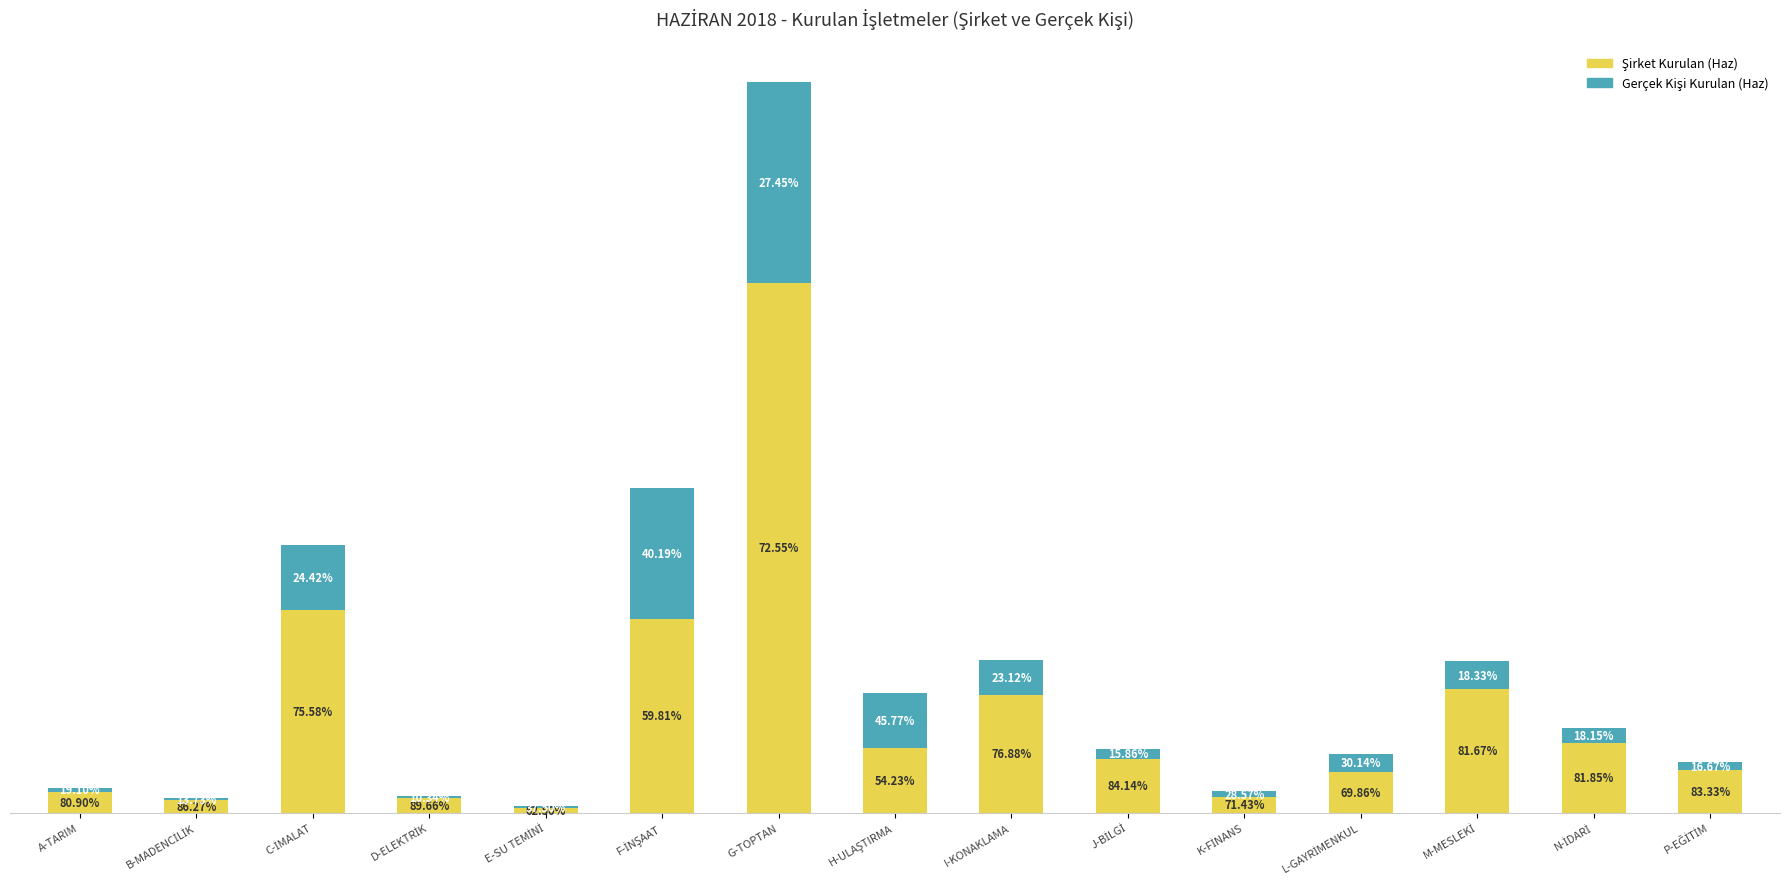

What is the sum of all Şirket Kurulan (Haz) values?

5367